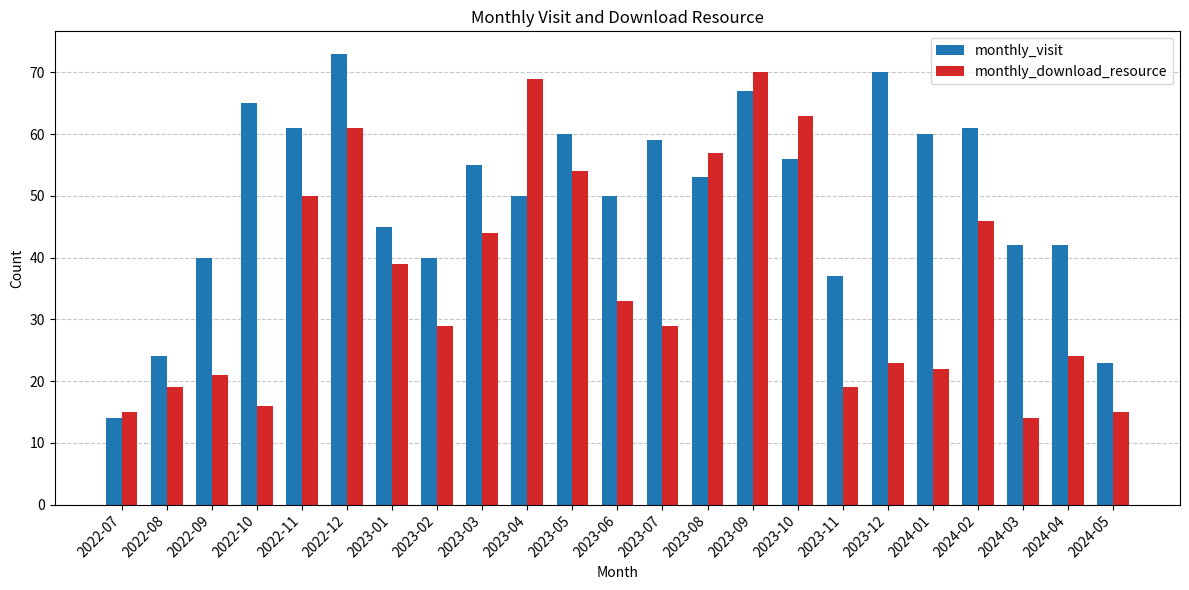

Are the bars horizontal?

No